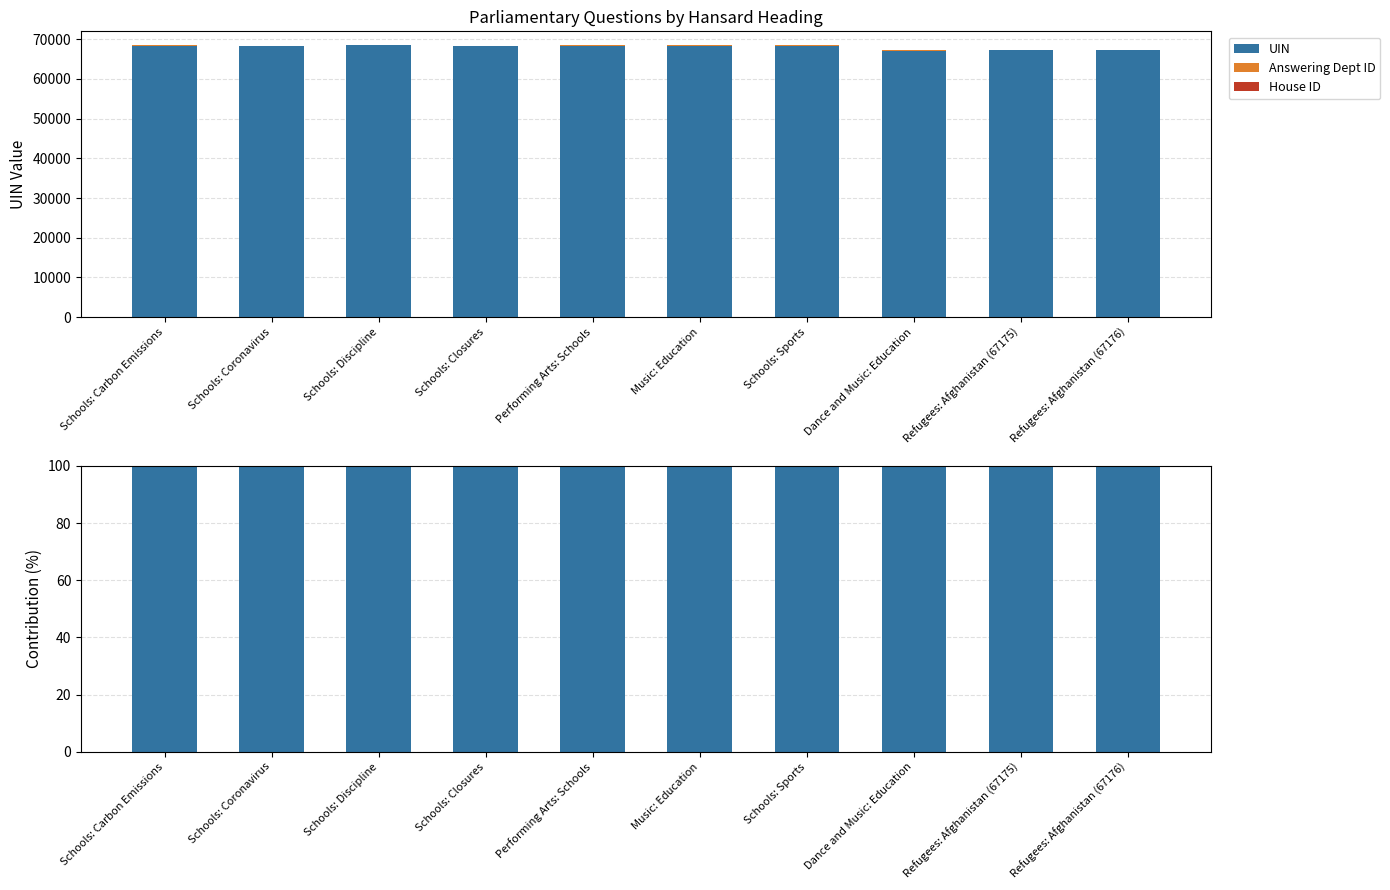

How many bars are there in total?

30